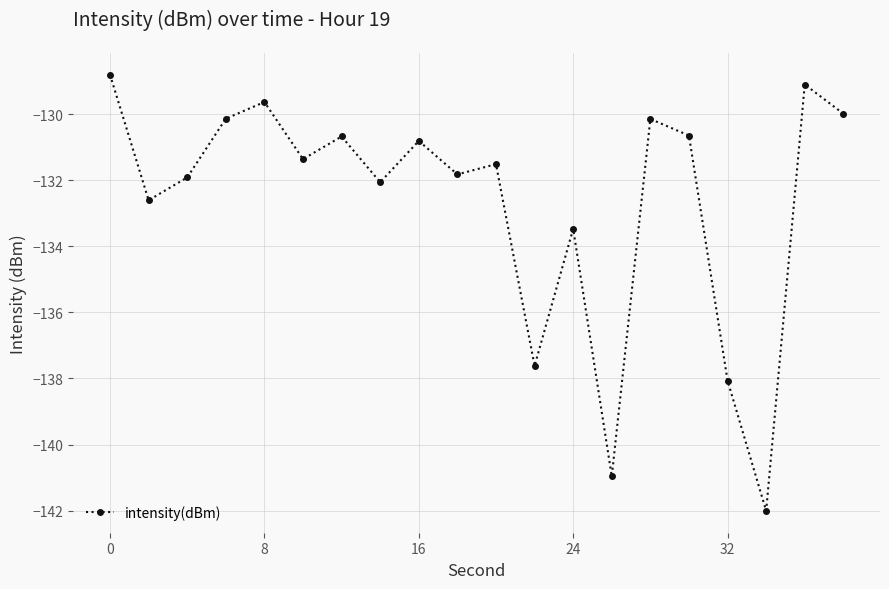

Reading right to left, extract all data points from this chart.

-130.0	-129.1	-142.0	-138.1	-130.7	-130.1	-141.0	-133.5	-137.6	-131.5	-131.8	-130.8	-132.1	-130.7	-131.4	-129.6	-130.1	-131.9	-132.6	-128.8